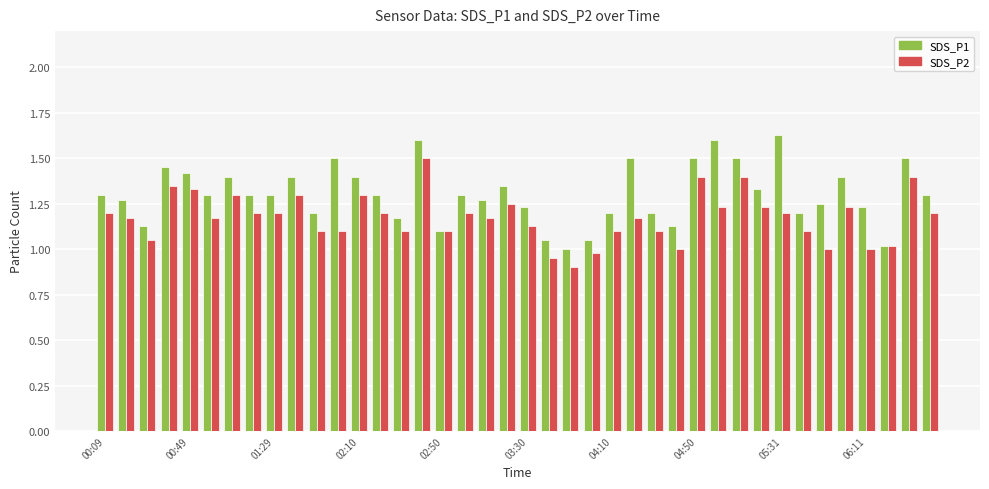

Which series has the largest total across all categories?

SDS_P1